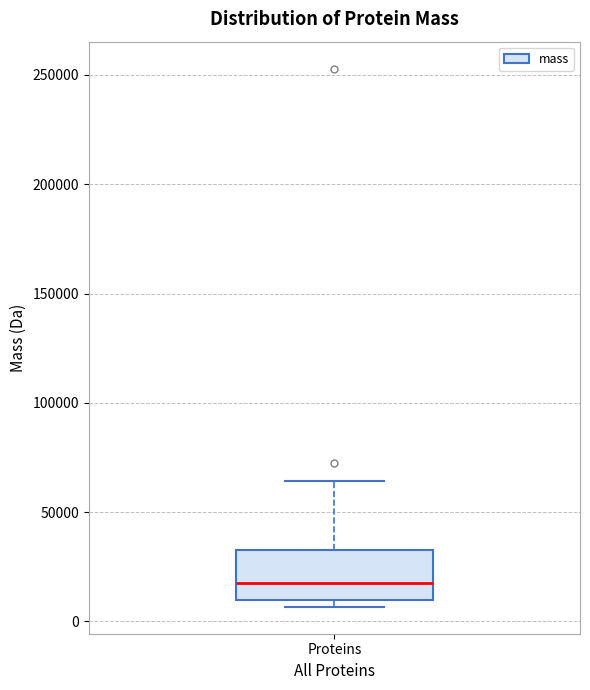

Read this box plot against the y-axis: the position of the median line, the range covered by the box, and the ends of both whiskers. The values are not printed on the chart, so give them approximately, as read against the axis.

median 15000, box 10000 to 30000, whiskers 5000 to 65000